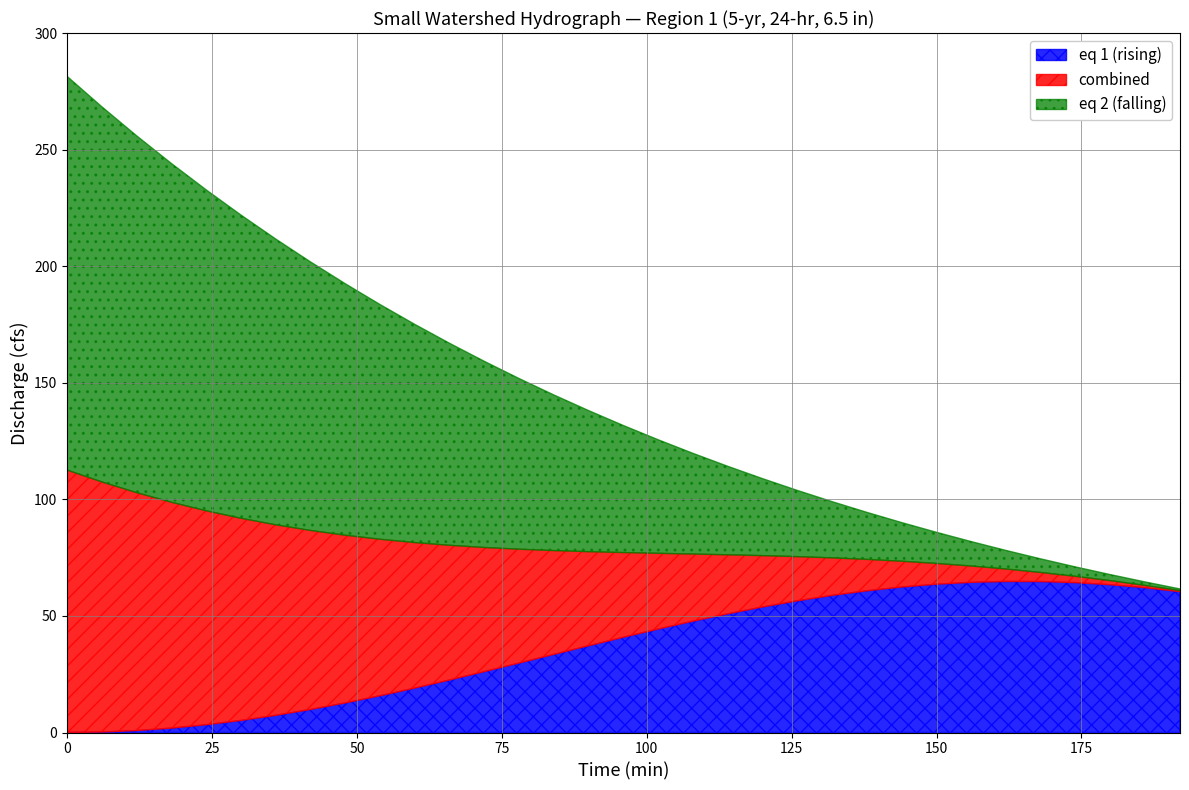

Which has a higher value, 192 or 162?

162